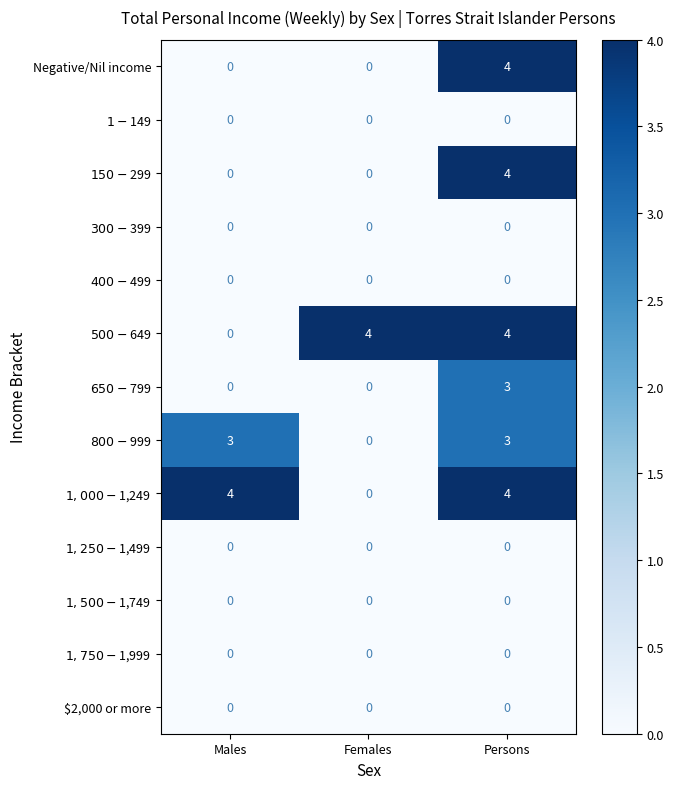

At how many categories does at least one series exceed 1?

3